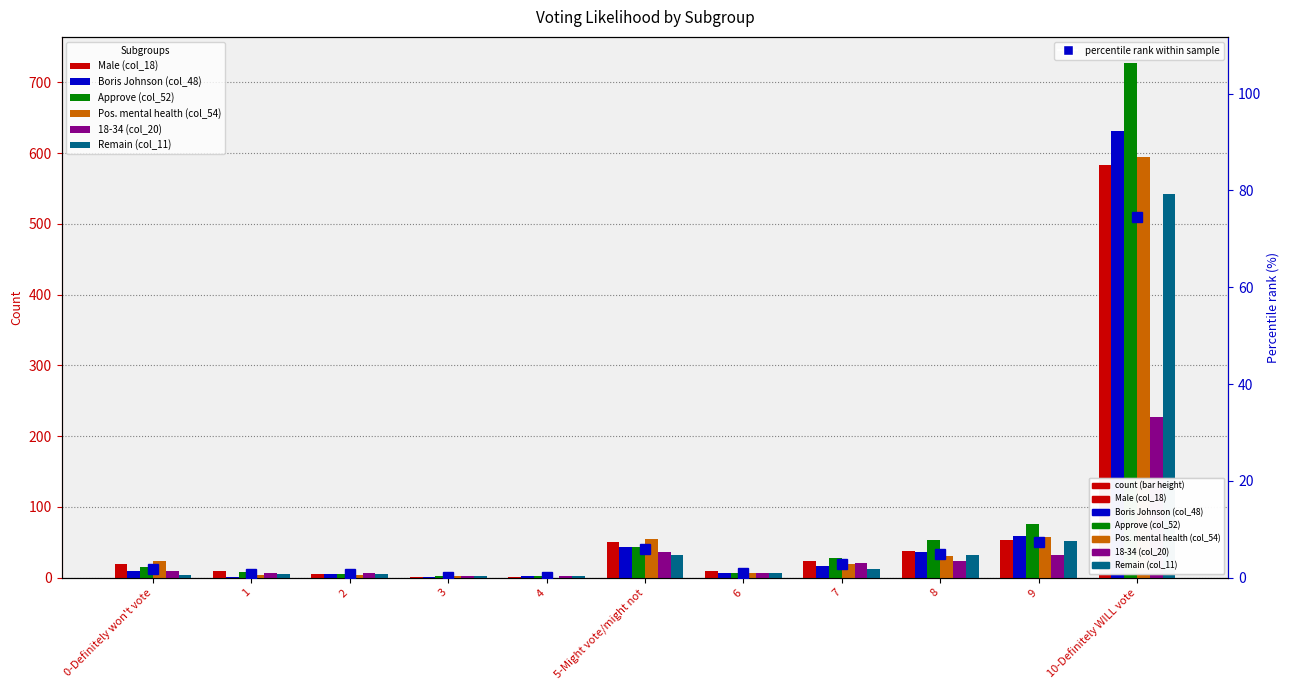

Rank the categories by Approve (col_52) value from lowest to highest.

3, 4, 2, 6, 1, 0-Definitely won't vote, 7, 5-Might vote/might not, 8, 9, 10-Definitely WILL vote